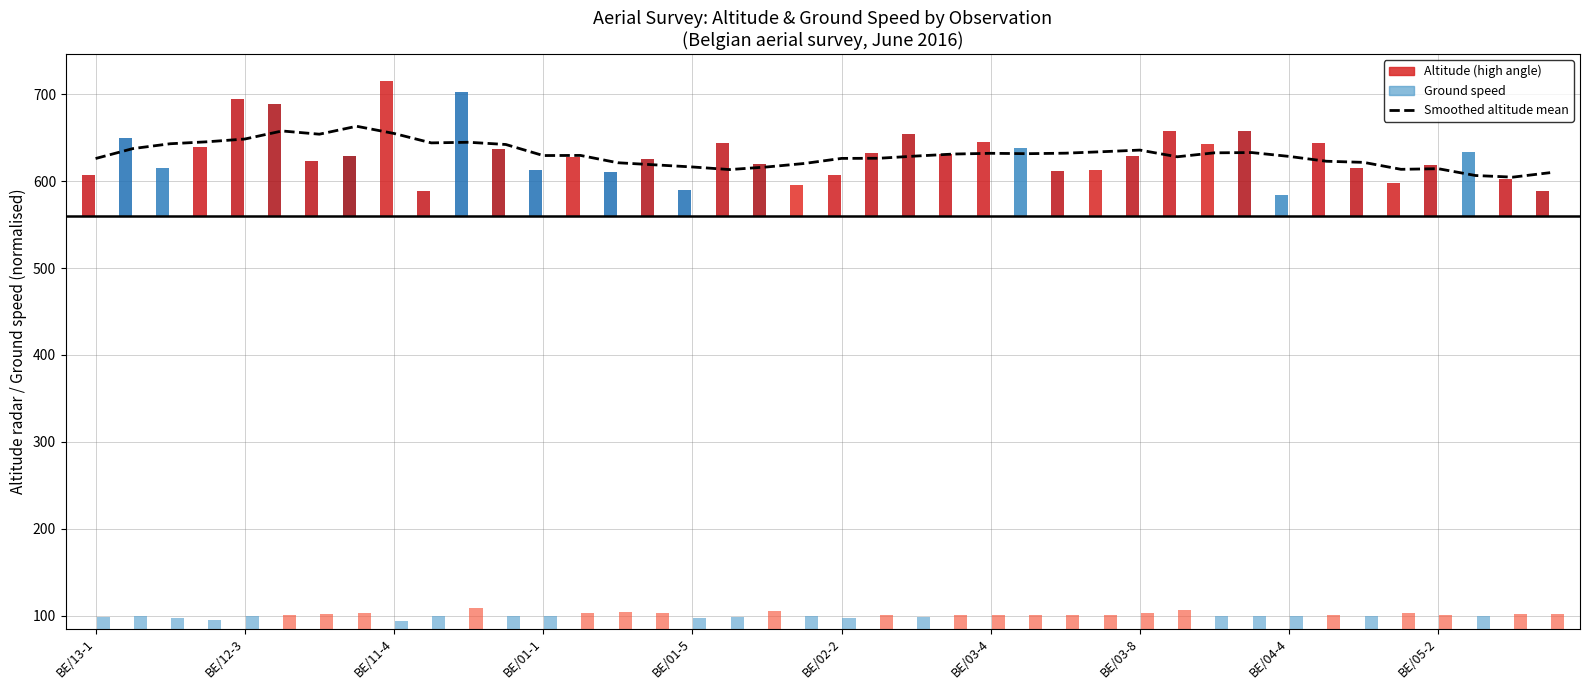

Does the chart contain any negative values?

No